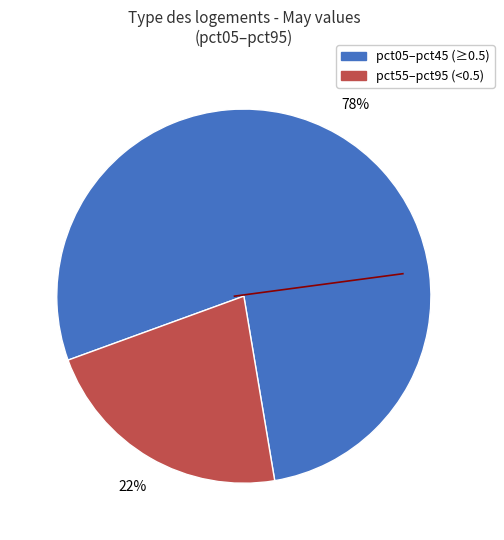

Does any single category account for the majority?

Yes